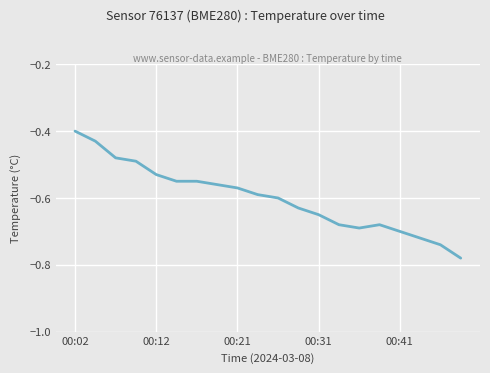

What is the difference between the maximum and minimum values?

0.4